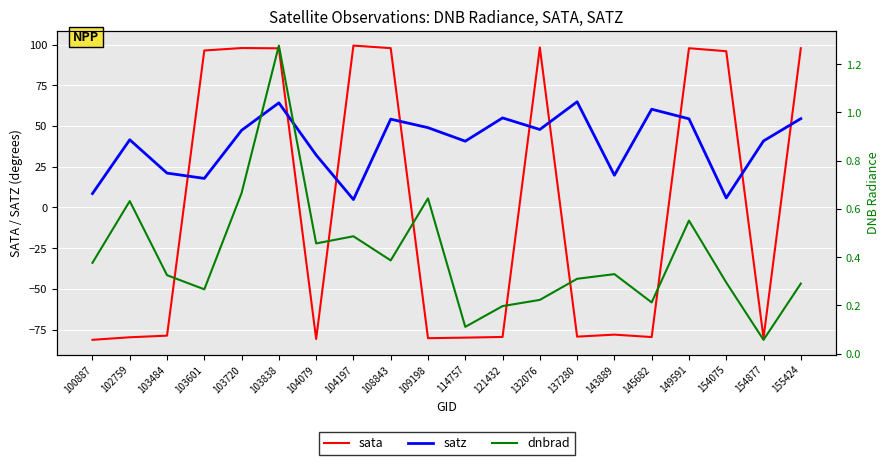

Which has a higher value, 132076 or 145682?

132076